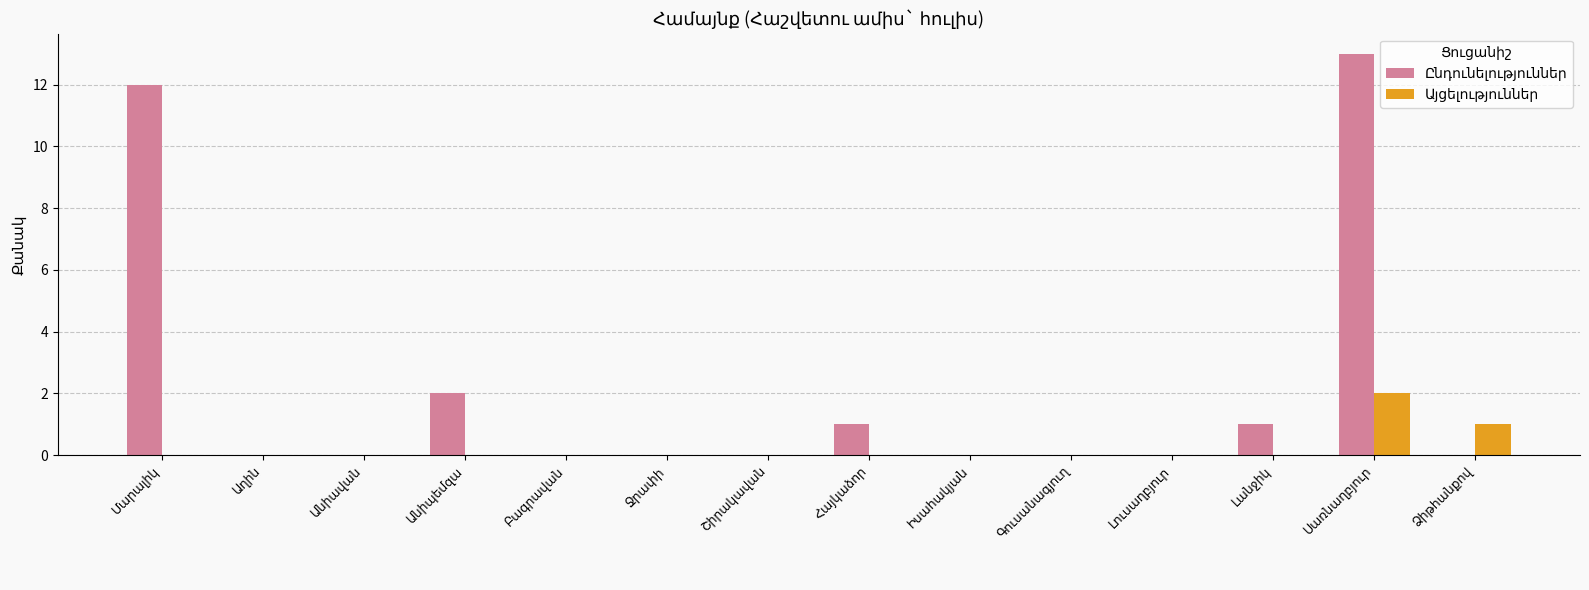

What is the maximum value shown in the chart?

13